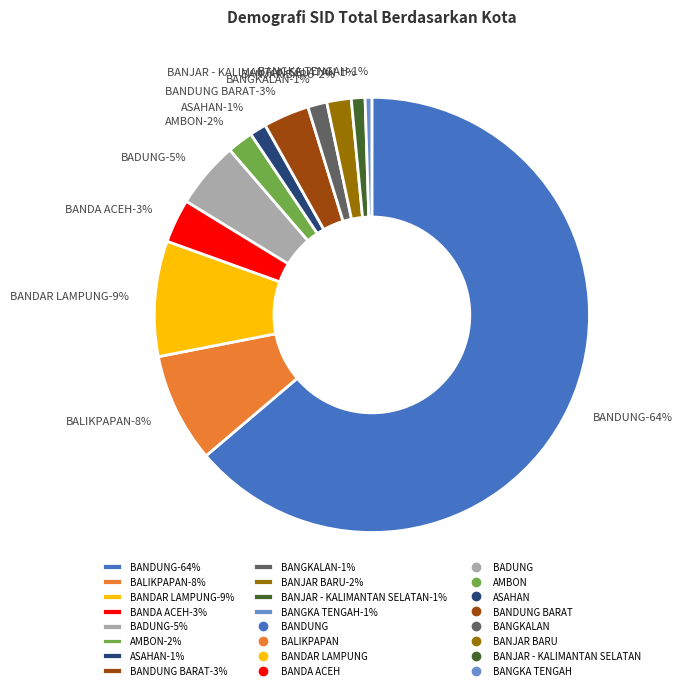

Rank the categories by value from highest to lowest.

BANDUNG, BANDAR LAMPUNG, BALIKPAPAN, BADUNG, BANDUNG BARAT, BANDA ACEH, AMBON, BANJAR BARU, BANGKALAN, ASAHAN, BANJAR - KALIMANTAN SELATAN, BANGKA TENGAH